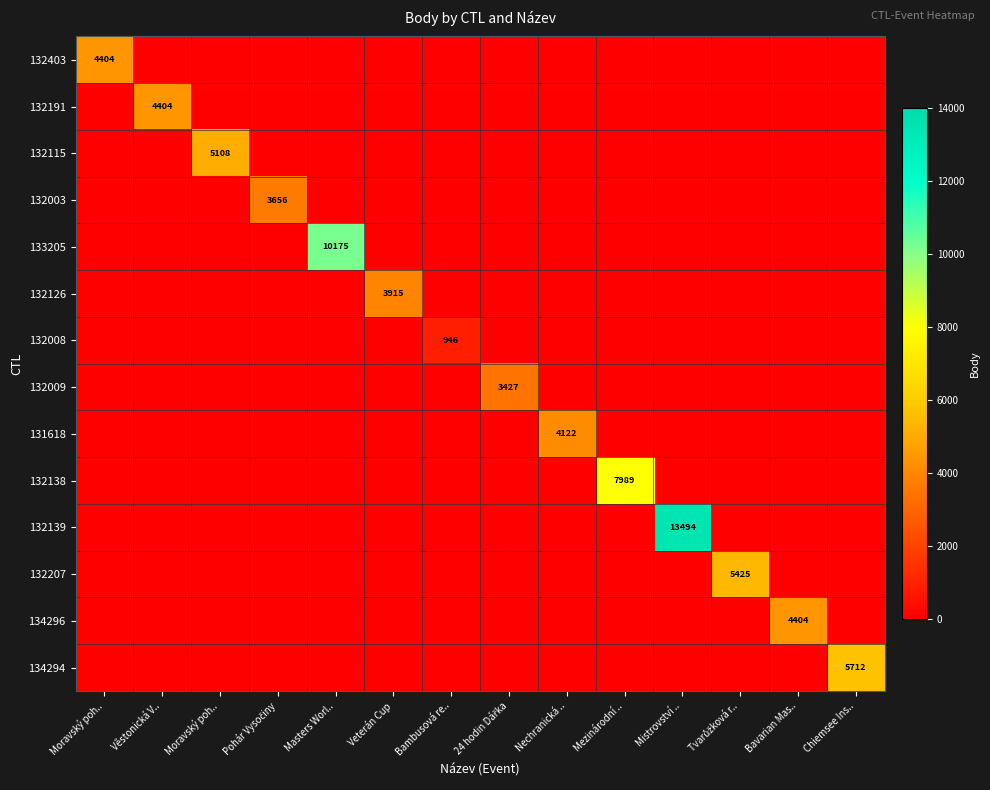

True or false: 132191 has a value of 1829 at Věstonická V...

False